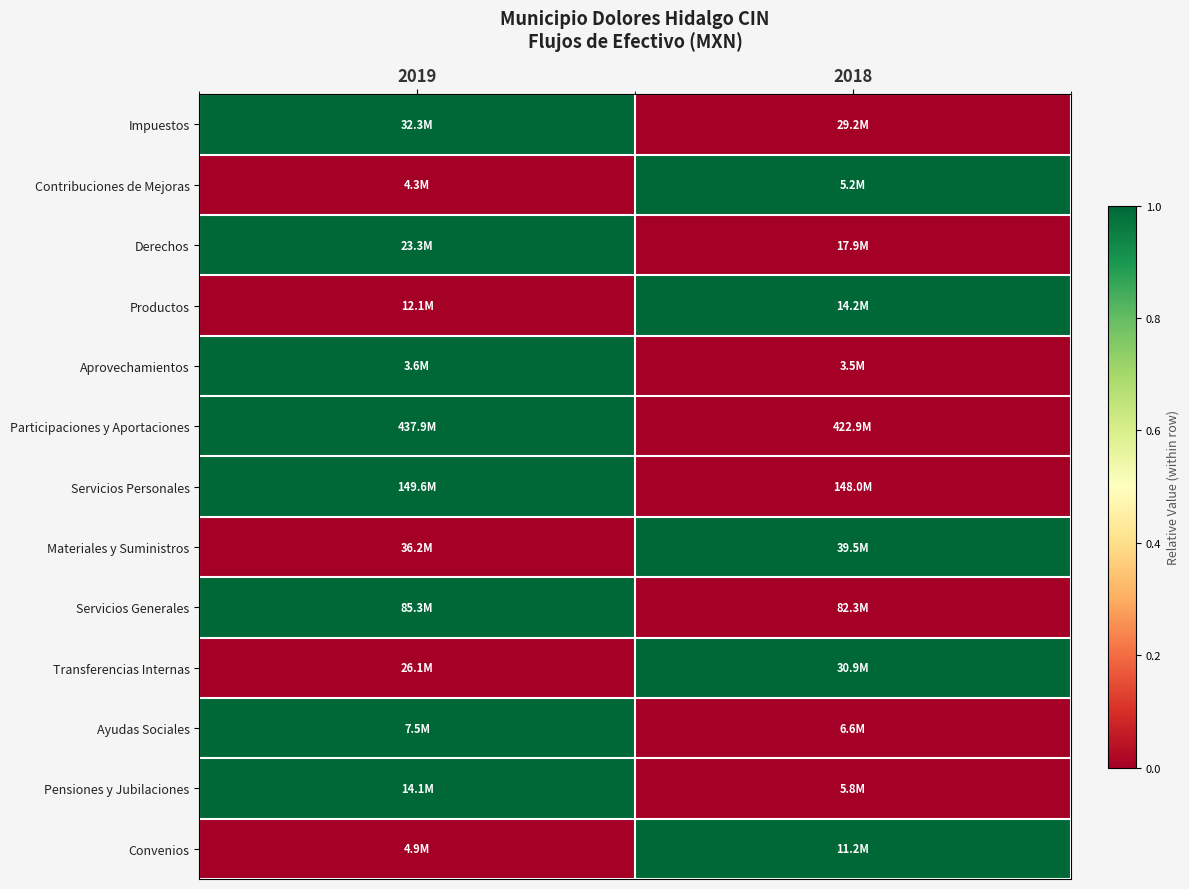

Which label corresponds to the smallest value in the chart?

2018